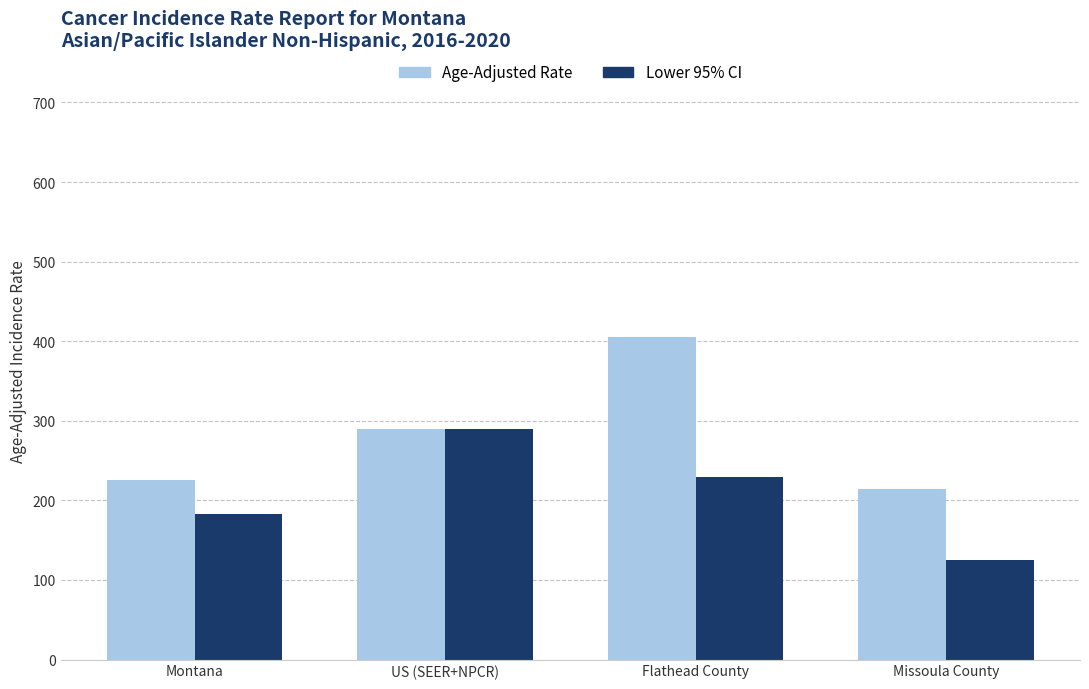

What is the spread (max minus min) of values at Flathead County?

175.8